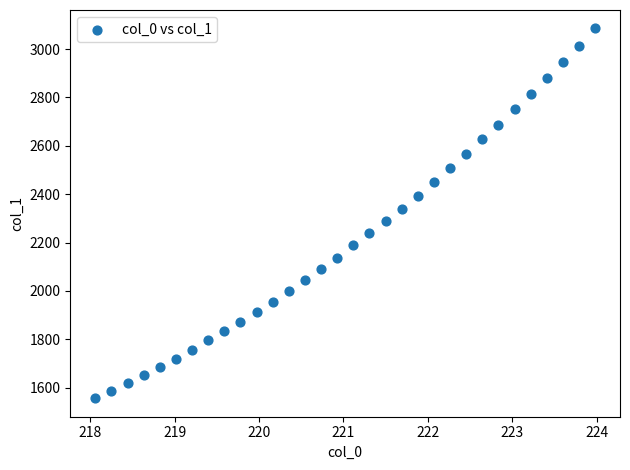

What is the range of Y values (max minus min)?

1528.4